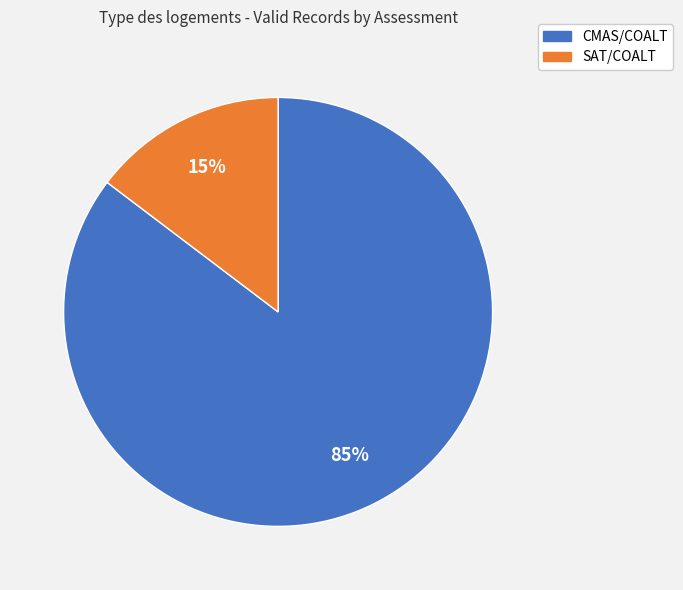

Is there any slice that represents more than half of the pie?

Yes